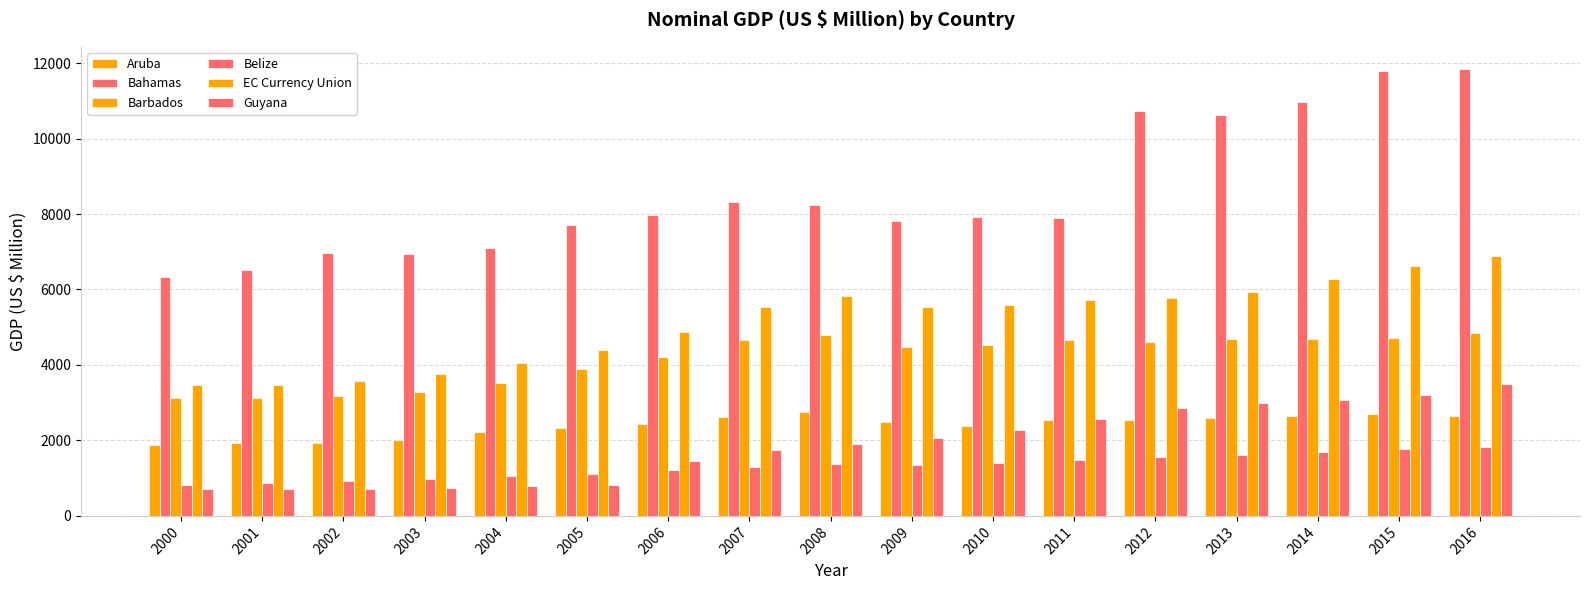

What is the value of the Barbados bar at the 3rd from the left?

3169.6